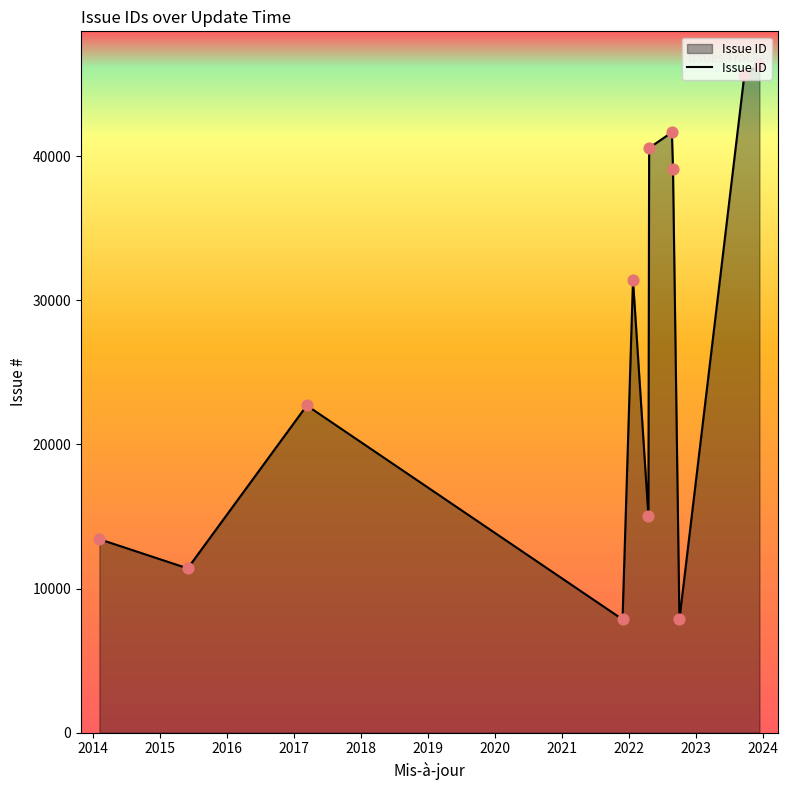

What is the difference between the maximum and minimum values?

38482